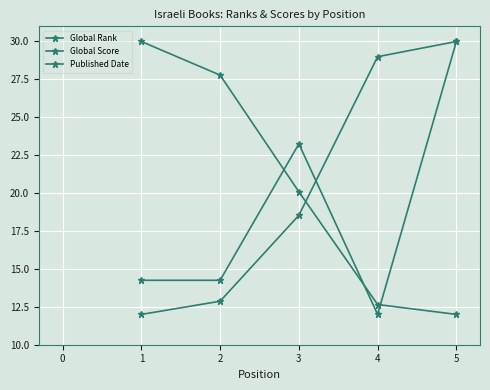

List the series in order of their peak value, lowest first.

Global Rank, Global Score, Published Date